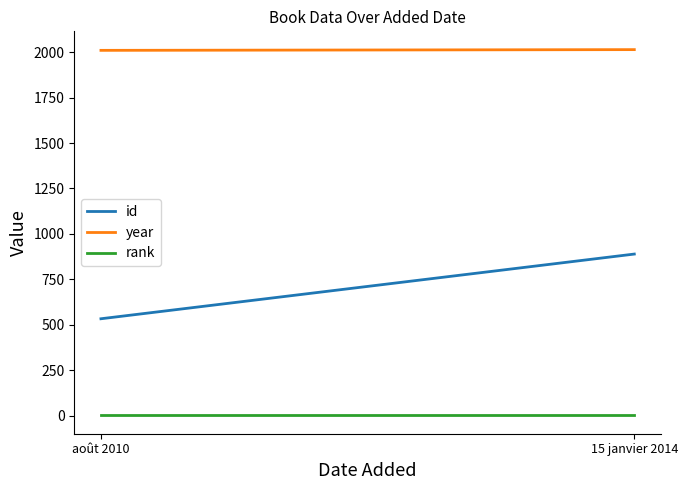

How many categories are shown in the chart?

2